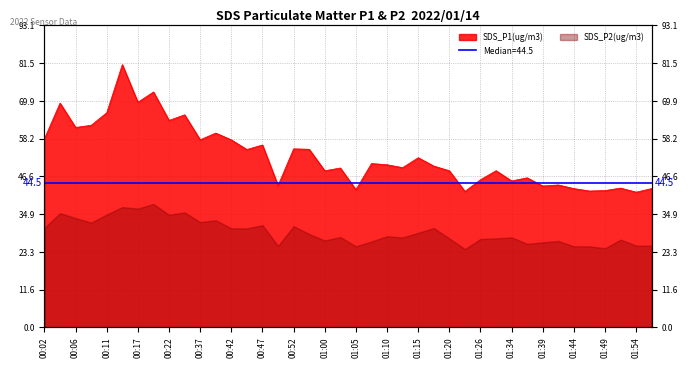

Rank the categories by value from lowest to highest.

01:54, 01:23, 01:46, 01:49, 01:05, 01:44, 01:56, 01:51, 01:39, 00:50, 01:42, 01:34, 01:26, 01:36, 01:00, 01:20, 01:28, 01:02, 01:13, 01:18, 01:10, 01:08, 01:15, 00:45, 00:55, 00:52, 00:47, 00:42, 00:37, 00:02, 00:40, 00:06, 00:09, 00:22, 00:35, 00:11, 00:04, 00:17, 00:19, 00:14